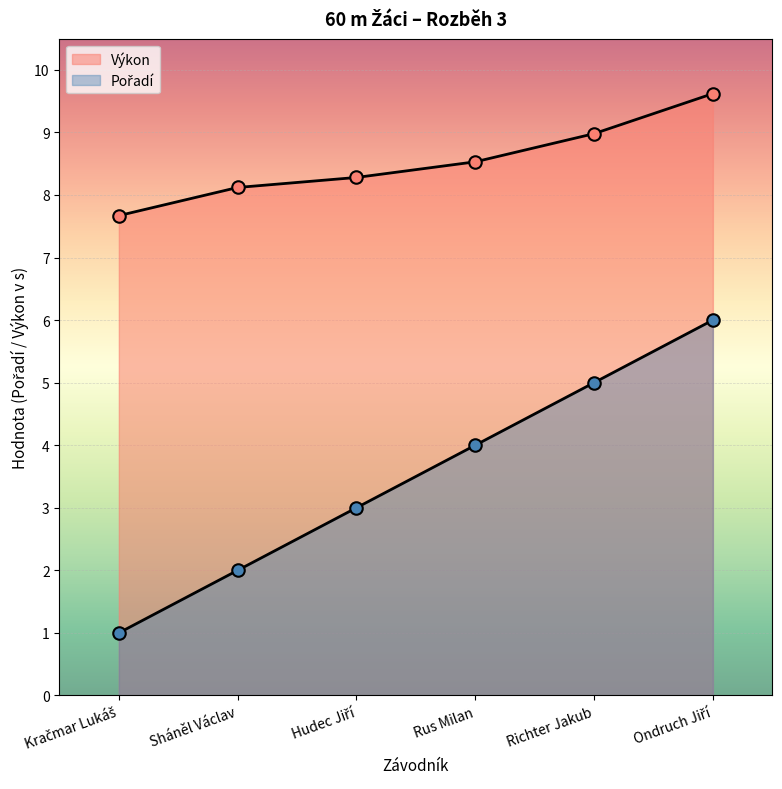

Which series changed the most between Kračmar Lukáš and Rus Milan?

Pořadí